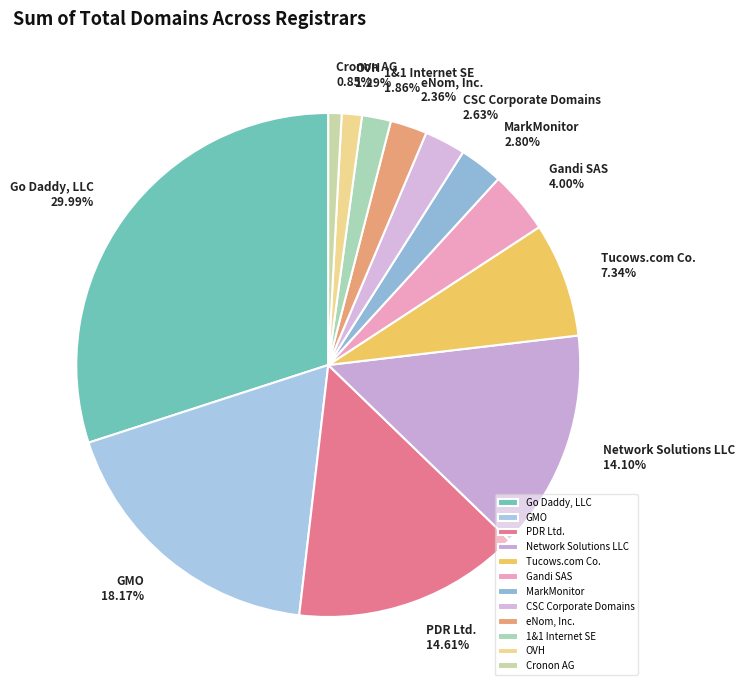

How many slices are in this pie chart?

12